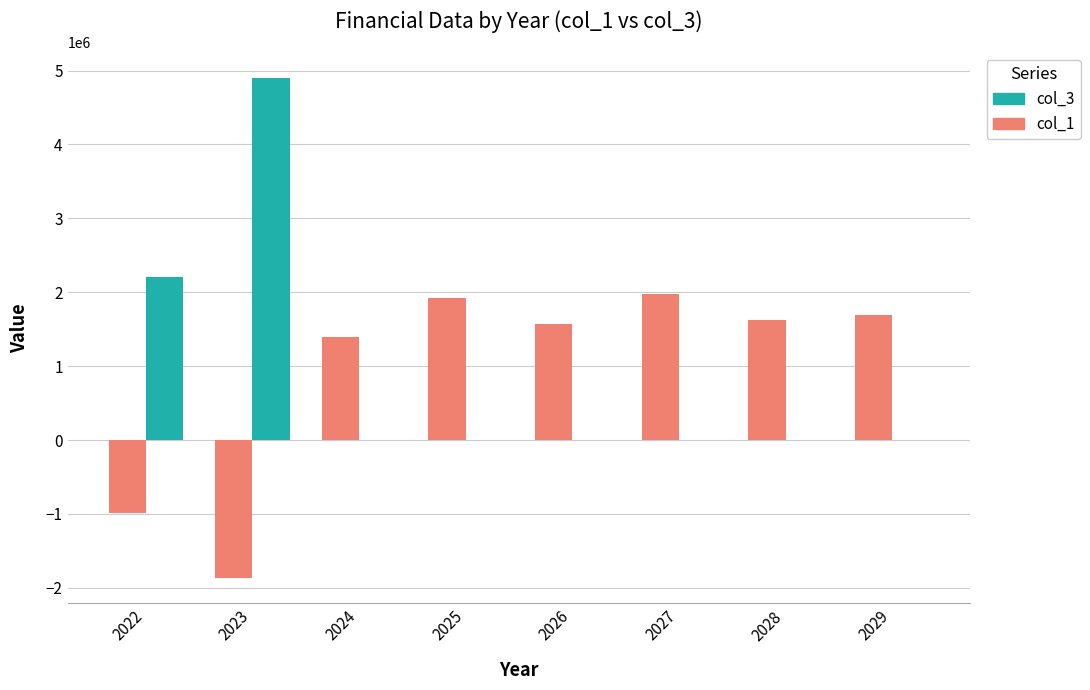

Are the bars horizontal?

No